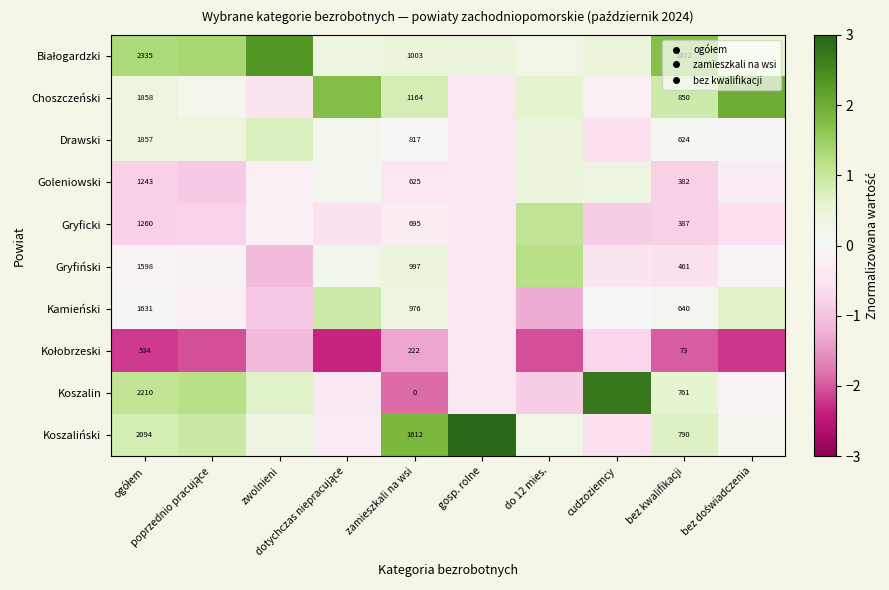

The Drawski series shows -0.8 at cudzoziemcy. True or false?

False